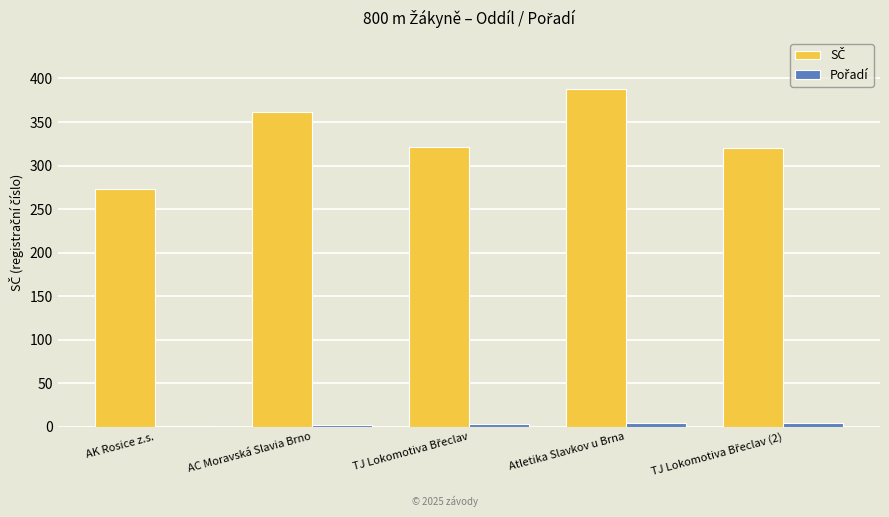

What is the greatest value displayed?

388